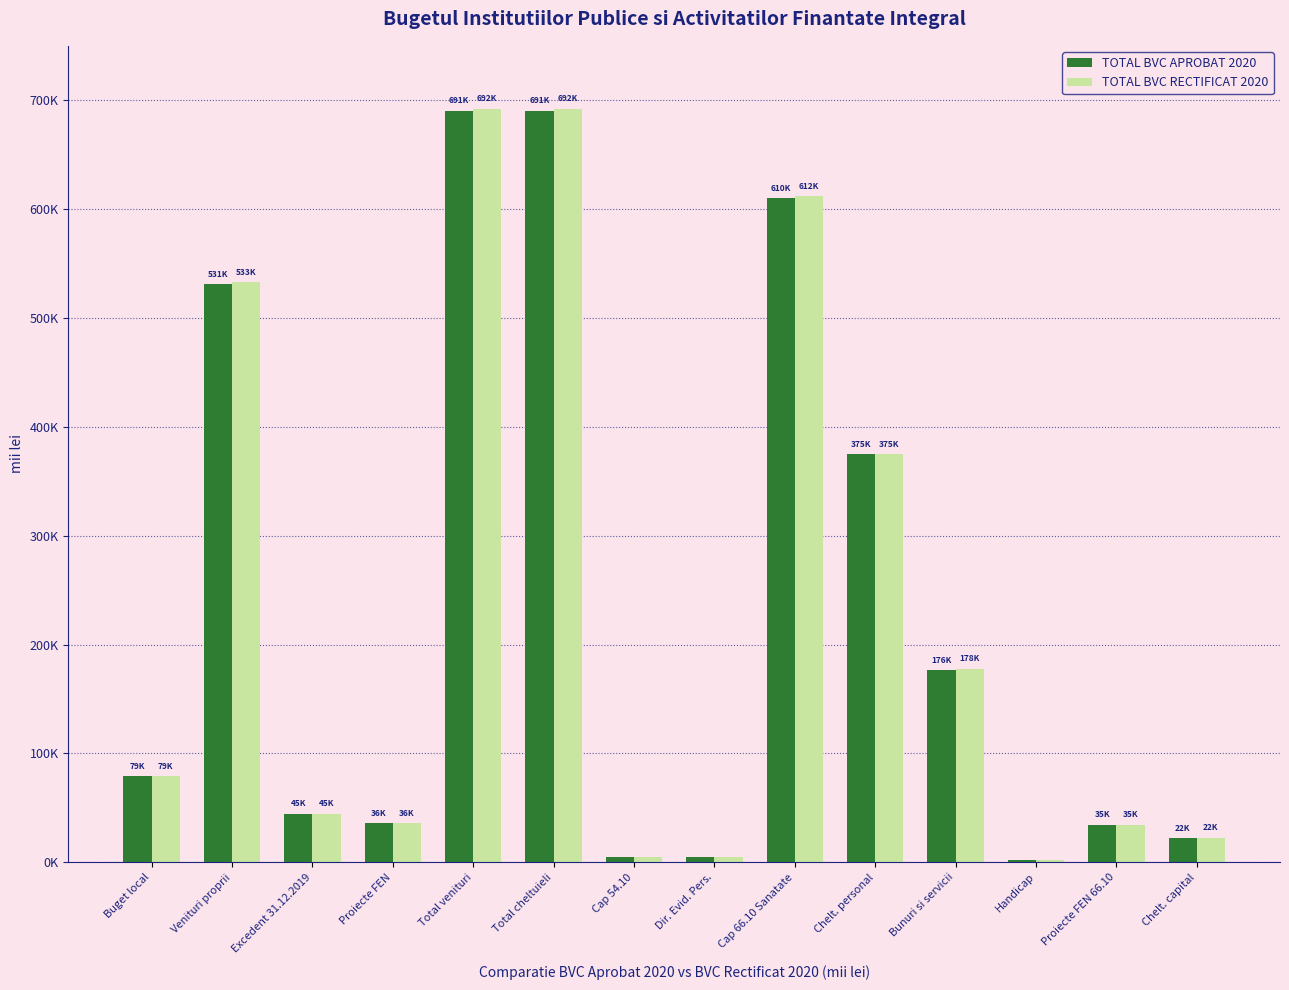

What are all the series names shown in the legend?

TOTAL BVC APROBAT 2020, TOTAL BVC RECTIFICAT 2020